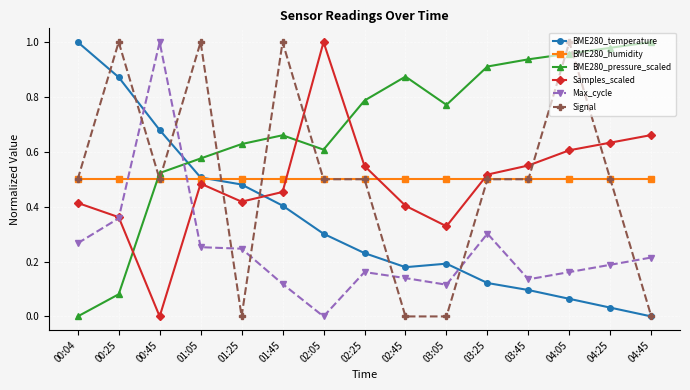

Does the chart have visible grid lines?

Yes